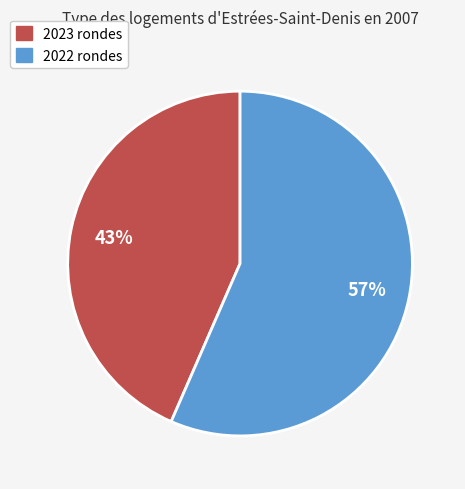

Rank the categories by value from highest to lowest.

2022 rondes, 2023 rondes